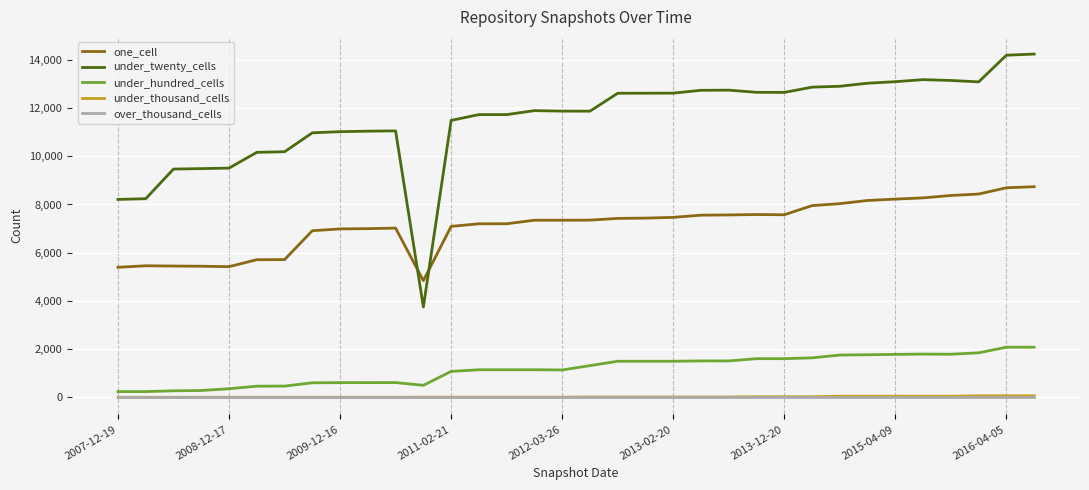

What is the average value of the under_hundred_cells series?

1158